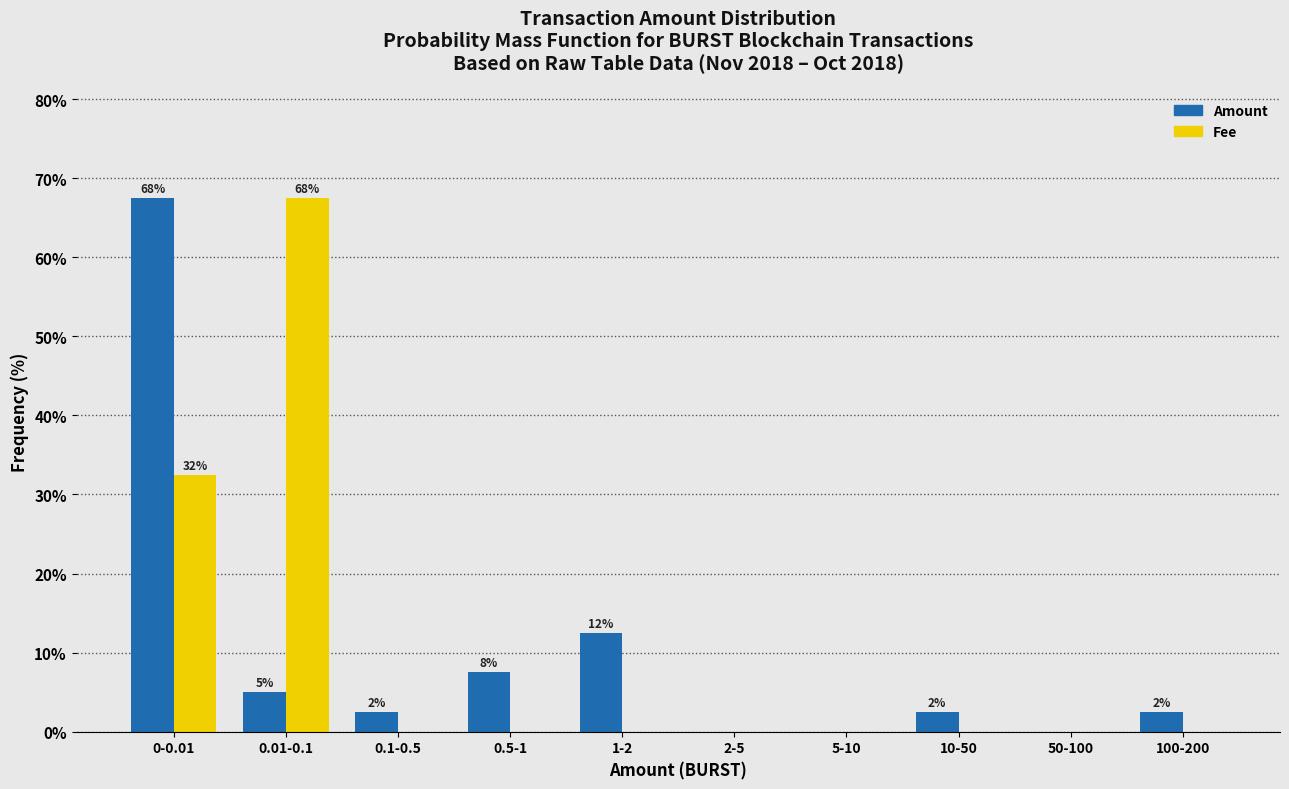

Reading left to right, extract all data points from this chart.

Amount: 0-0.01=67.5	0.01-0.1=5.0	0.1-0.5=2.5	0.5-1=7.5	1-2=12.5	2-5=0.0	5-10=0.0	10-50=2.5	50-100=0.0	100-200=2.5
Fee: 0-0.01=32.5	0.01-0.1=67.5	0.1-0.5=0.0	0.5-1=0.0	1-2=0.0	2-5=0.0	5-10=0.0	10-50=0.0	50-100=0.0	100-200=0.0